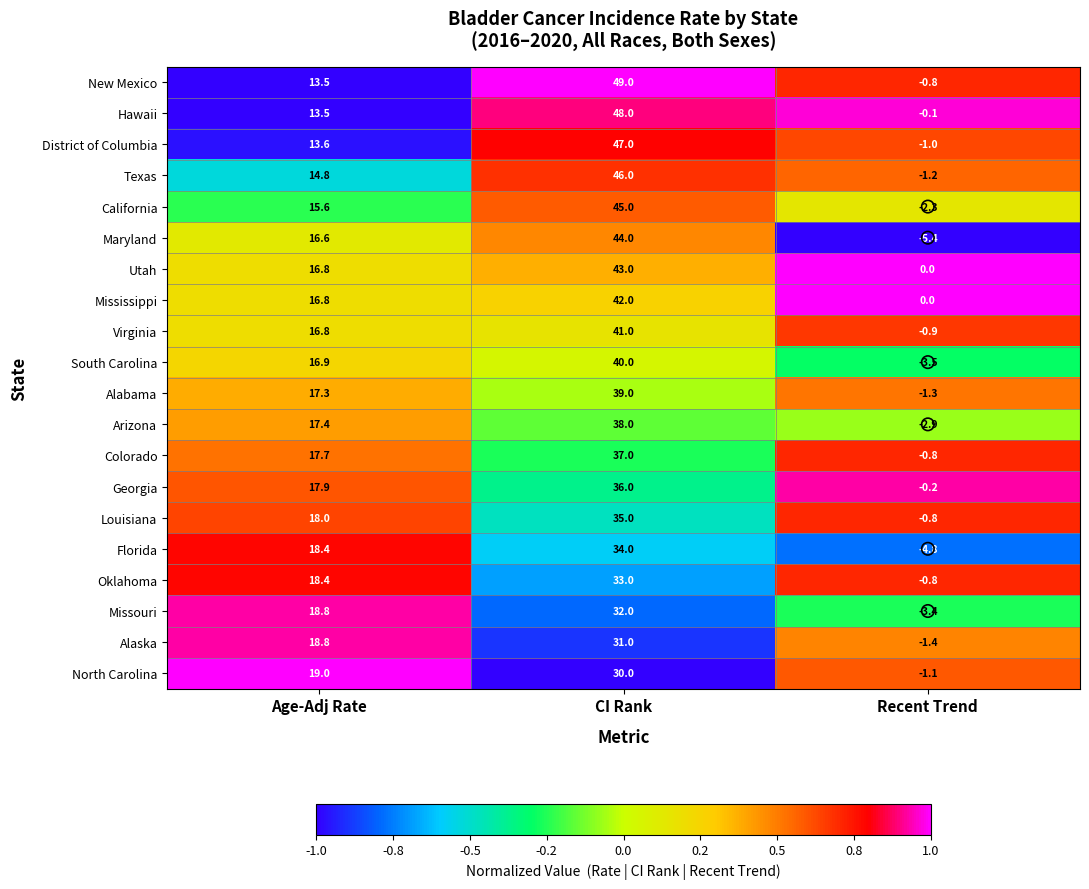

What is the difference between the maximum and minimum values in the Georgia series?

36.2